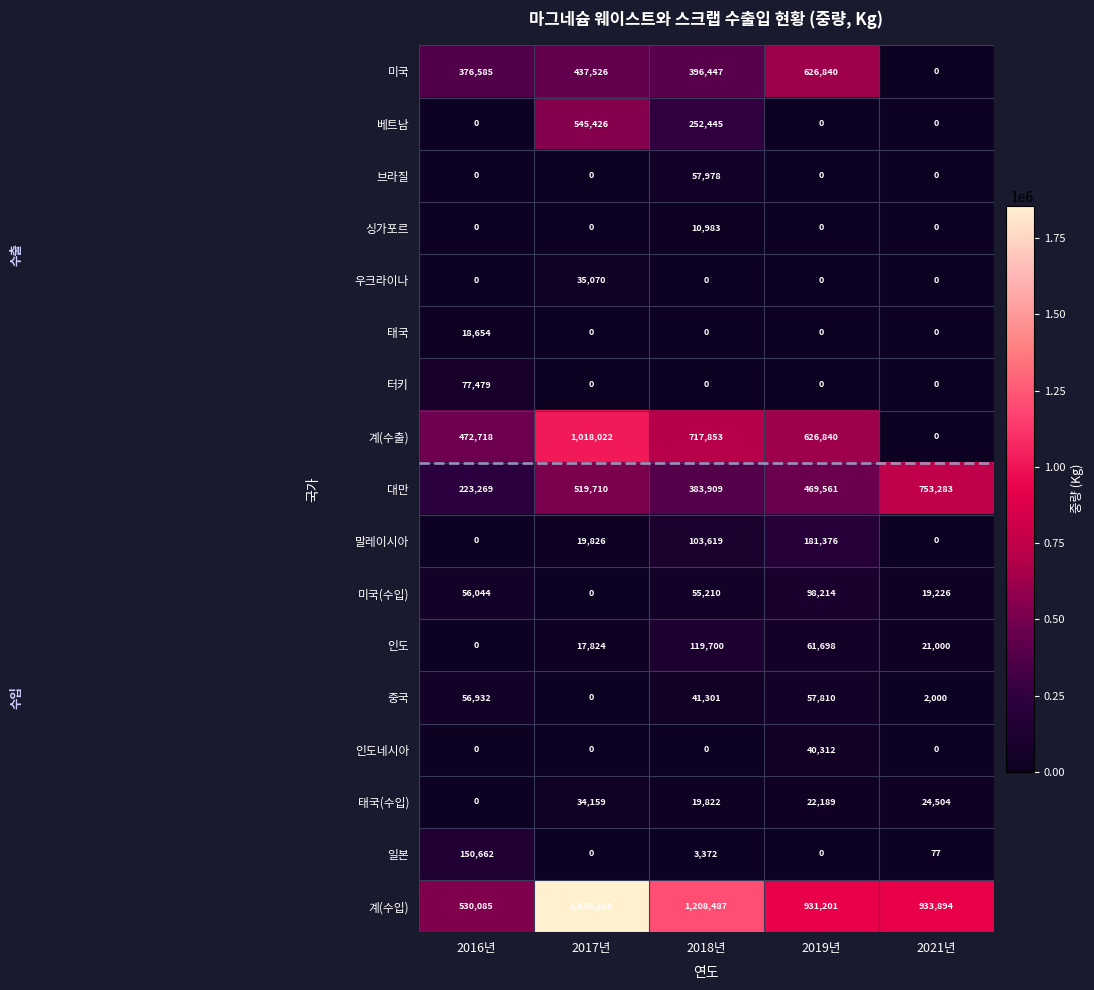

Between 2018년 and 2021년, which series saw the biggest shift?

계(수출)